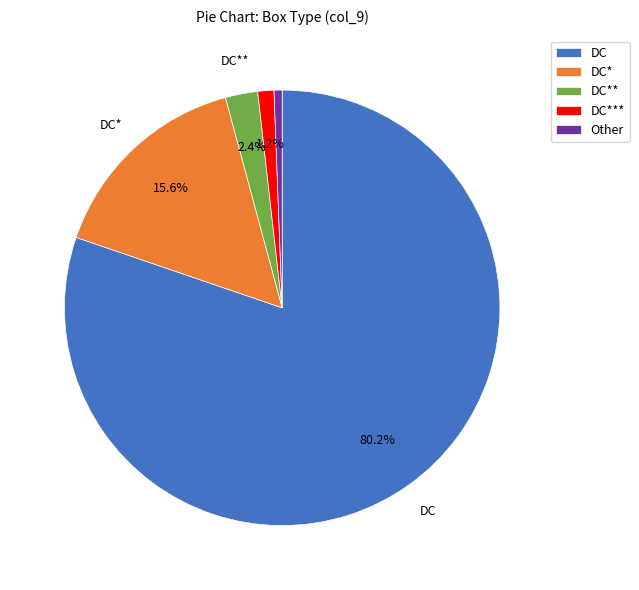

Do Other and DC* together represent more than half of the pie?

No